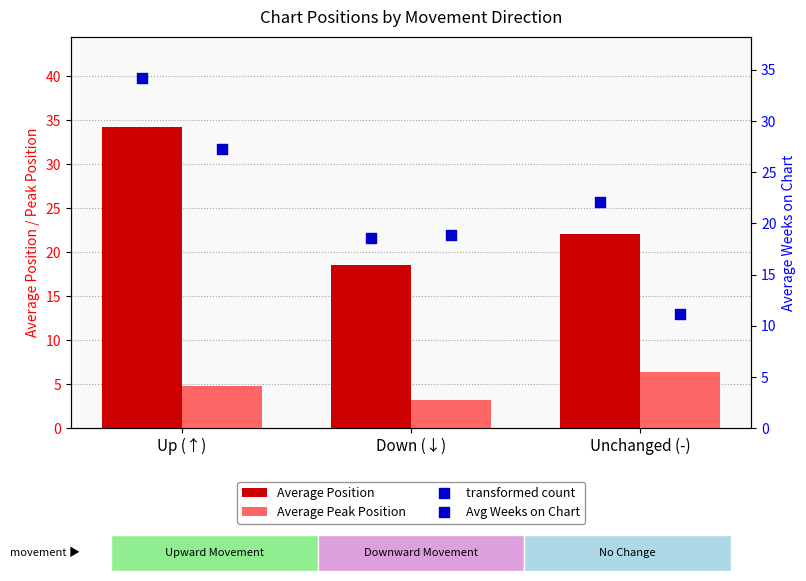

What is the total value across all series at Up (↑)?

100.5